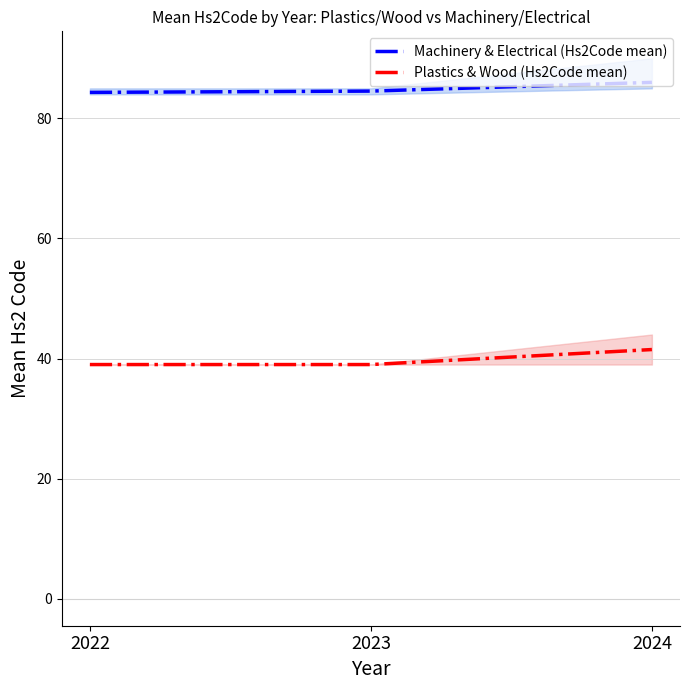

Which series has the largest range (max minus min)?

Plastics & Wood (Hs2Code mean)